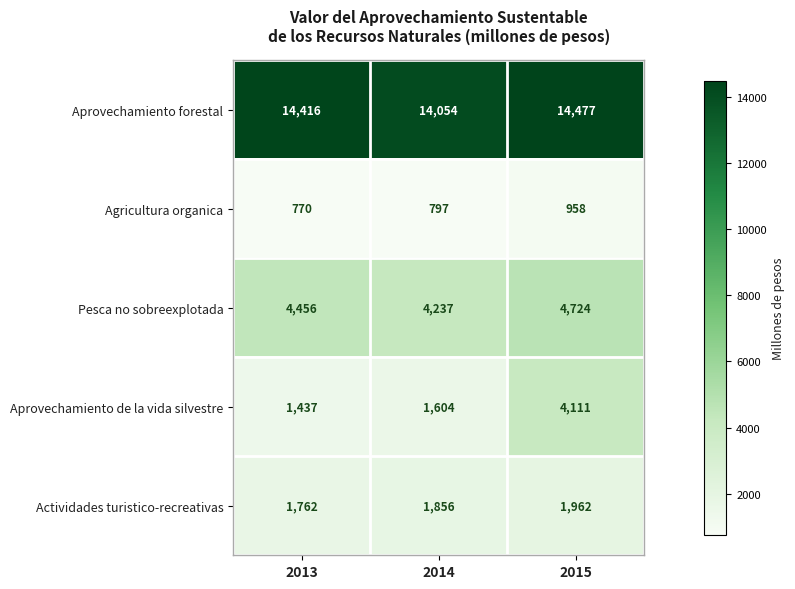

What is the spread (max minus min) of values at 2014?

13257